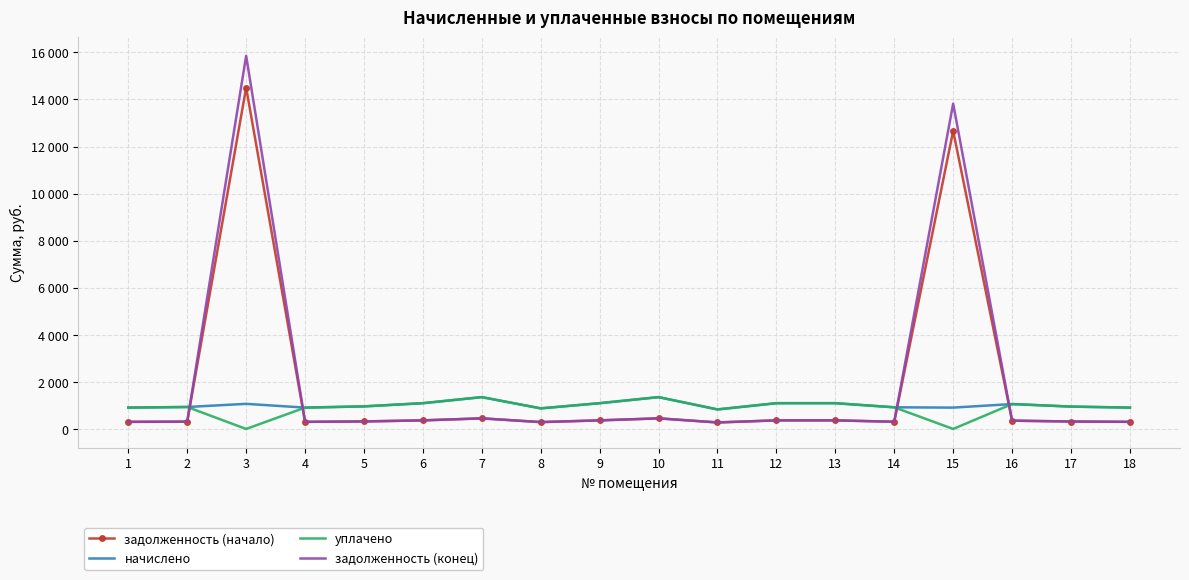

Where does the задолженность (начало) series first go above 352?

3